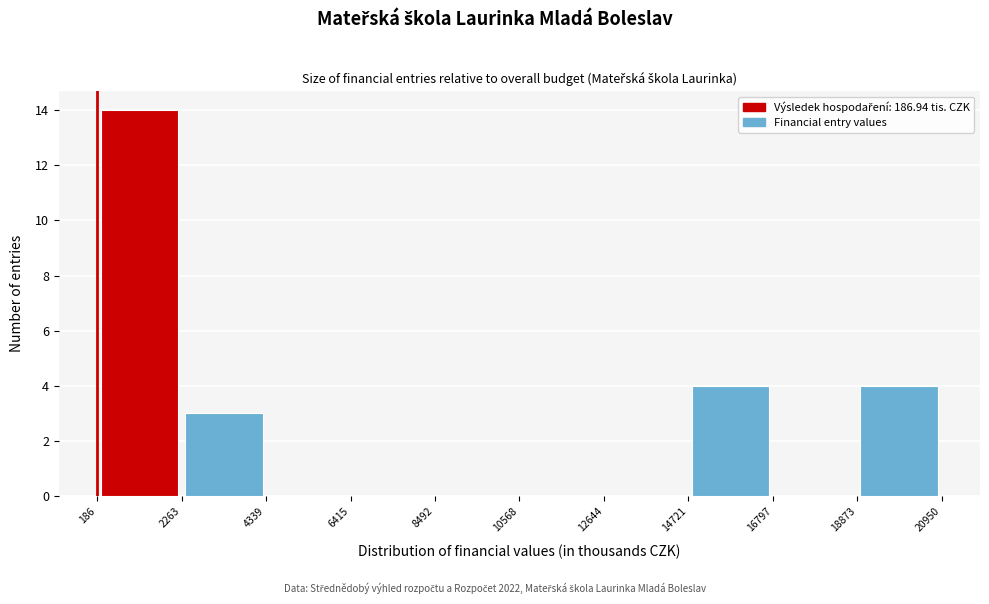

Over which range of the x-axis is the bar tallest?

186 to 2263